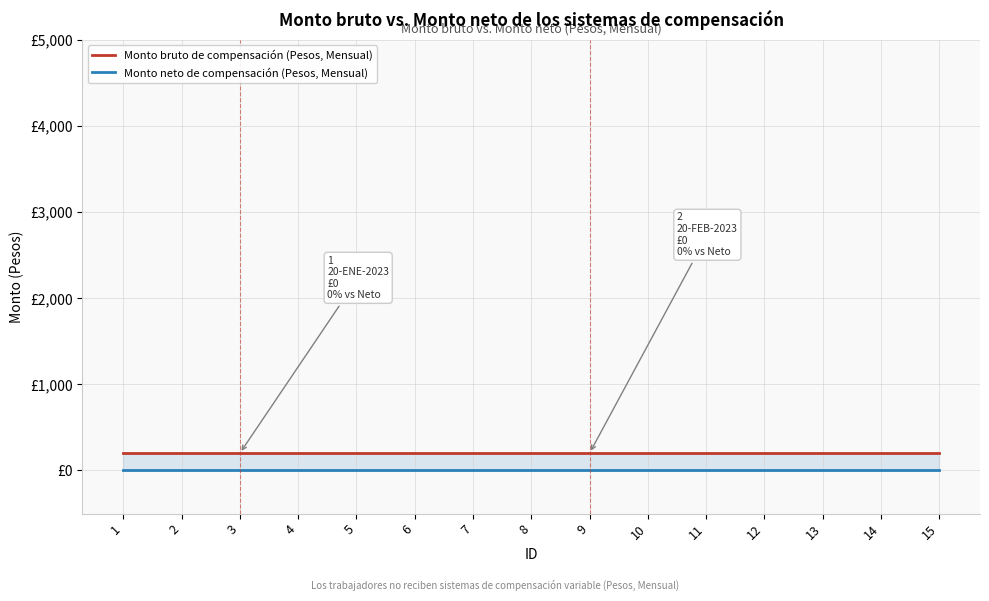

Reading left to right, transcribe all the data shown in this chart.

Monto bruto de compensación (Pesos, Mensual): 1=200	2=200	3=200	4=200	5=200	6=200	7=200	8=200	9=200	10=200	11=200	12=200	13=200	14=200	15=200
Monto neto de compensación (Pesos, Mensual): 1=0	2=0	3=0	4=0	5=0	6=0	7=0	8=0	9=0	10=0	11=0	12=0	13=0	14=0	15=0